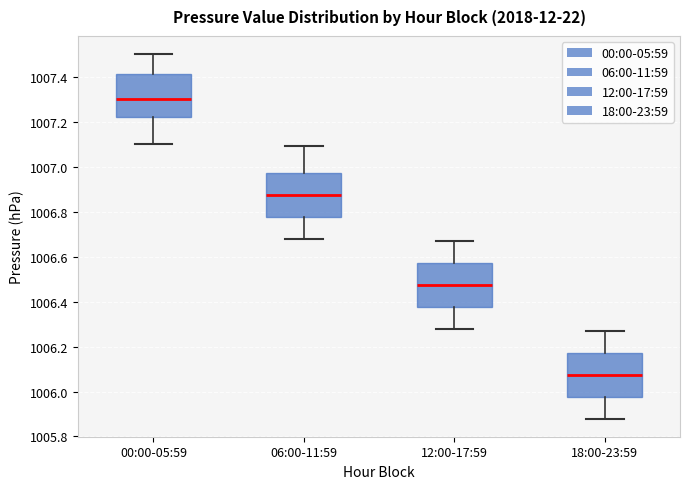

Where is the upper edge of the box for 12:00-17:59 on the y-axis? The values are not printed on the chart, so give them approximately, as read against the axis.

1006.58